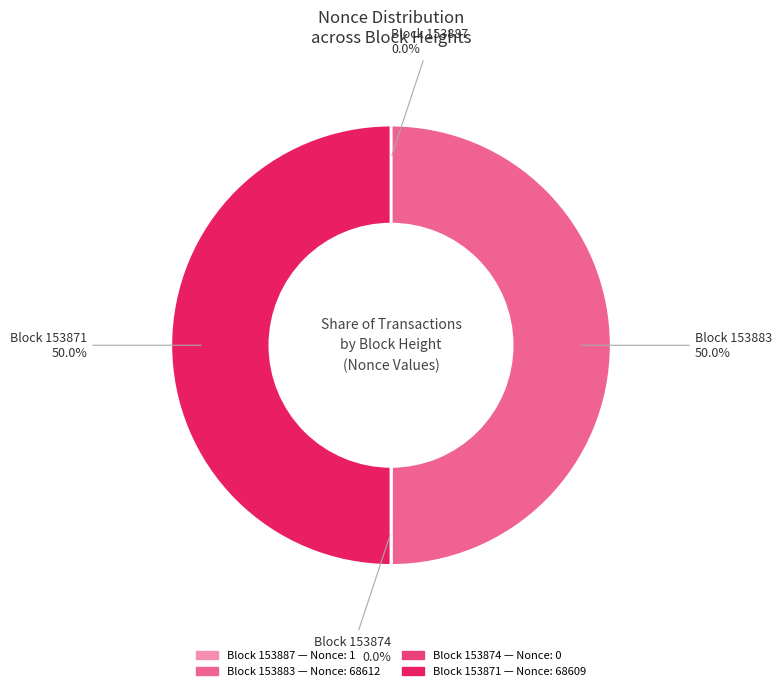

To the nearest percent, what is the difference between the largest and smallest slice percentages?

50%